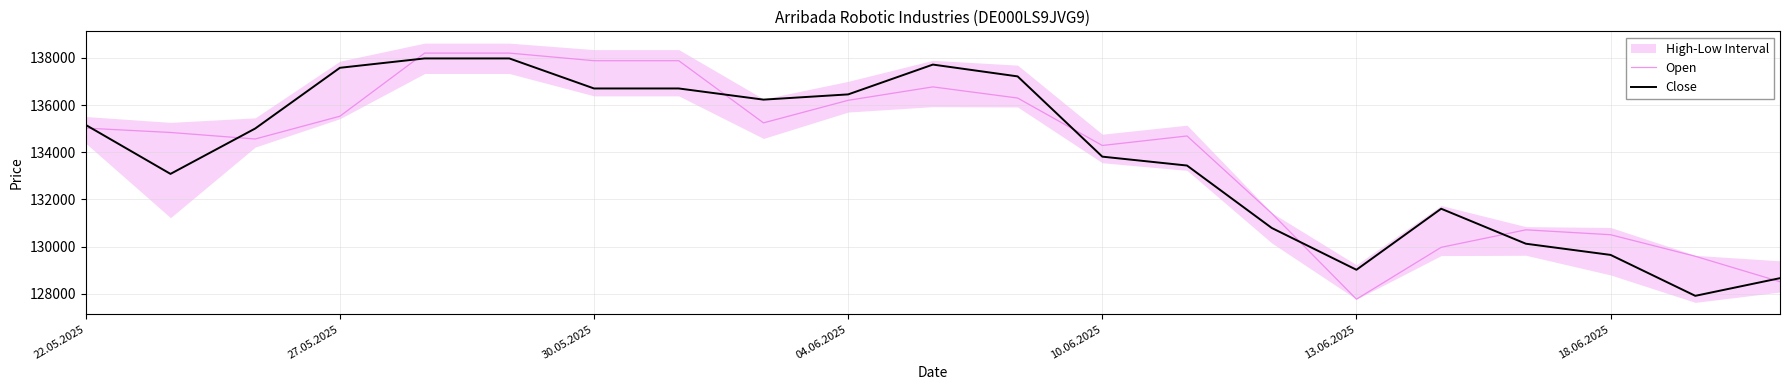

The Close series shows 29552 at 04.06.2025. True or false?

False